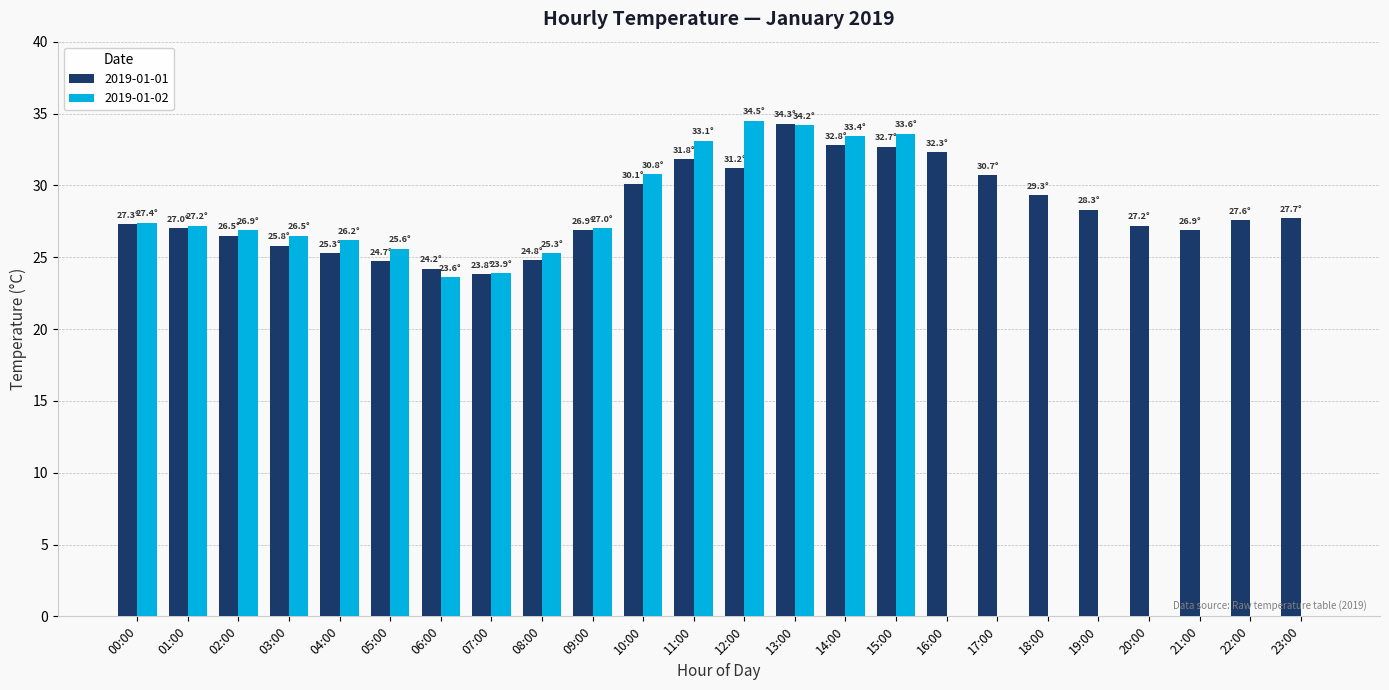

What is the total value across all series at 12:00?

65.7